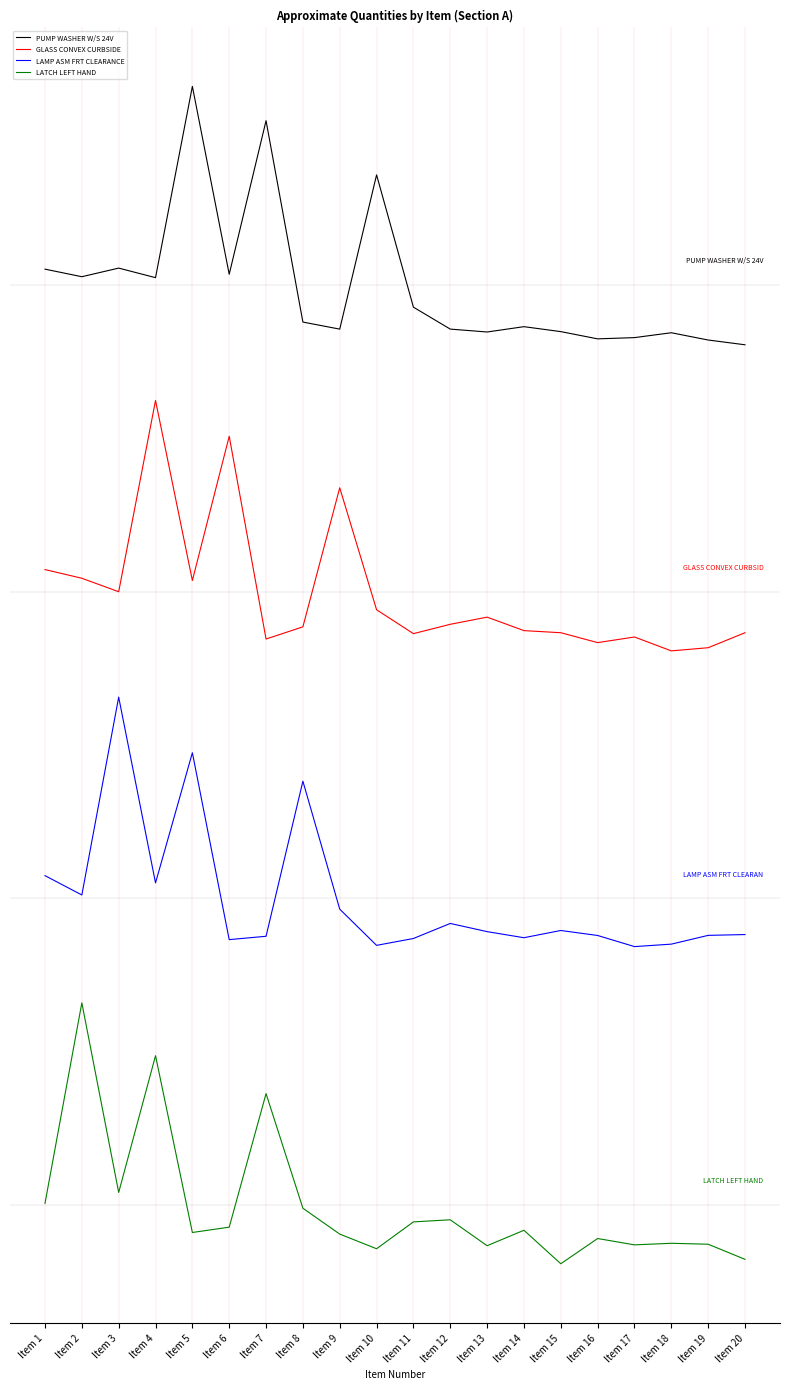

True or false: GLASS CONVEX CURBSIDE and LATCH LEFT HAND intersect in this chart.

False